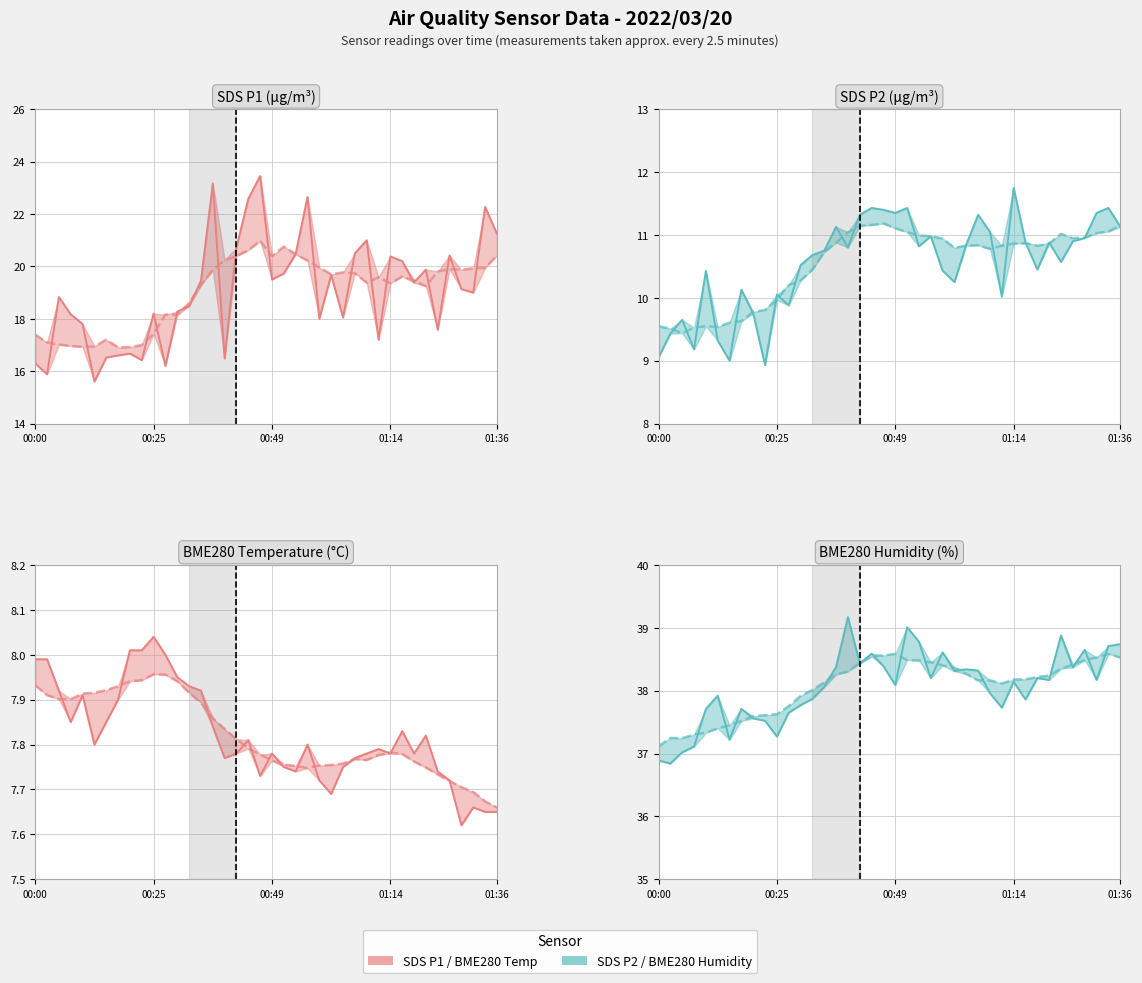

At which label does SDS_P1 first exceed 19?

14